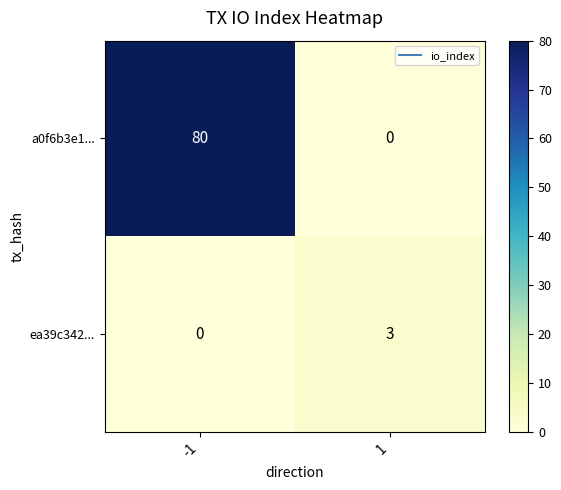

What is the sum of the a0f6b3e1... values at -1 and 1?

80